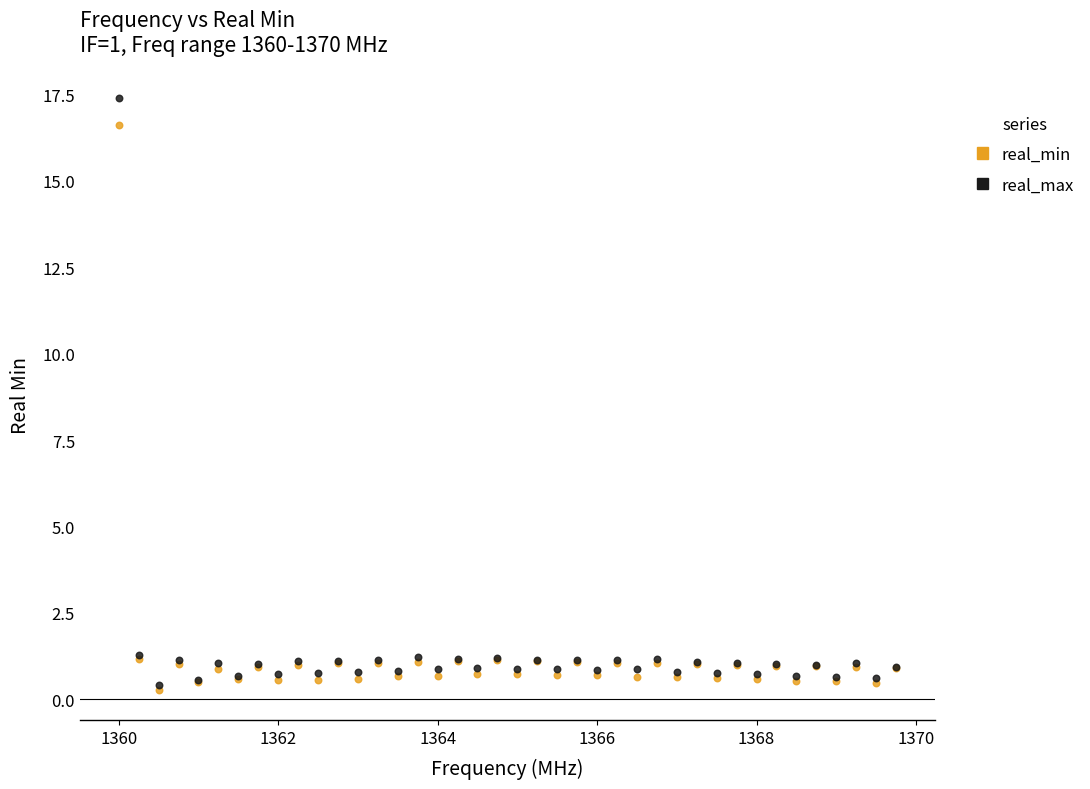

What are all the series names shown in the legend?

real_min, real_max